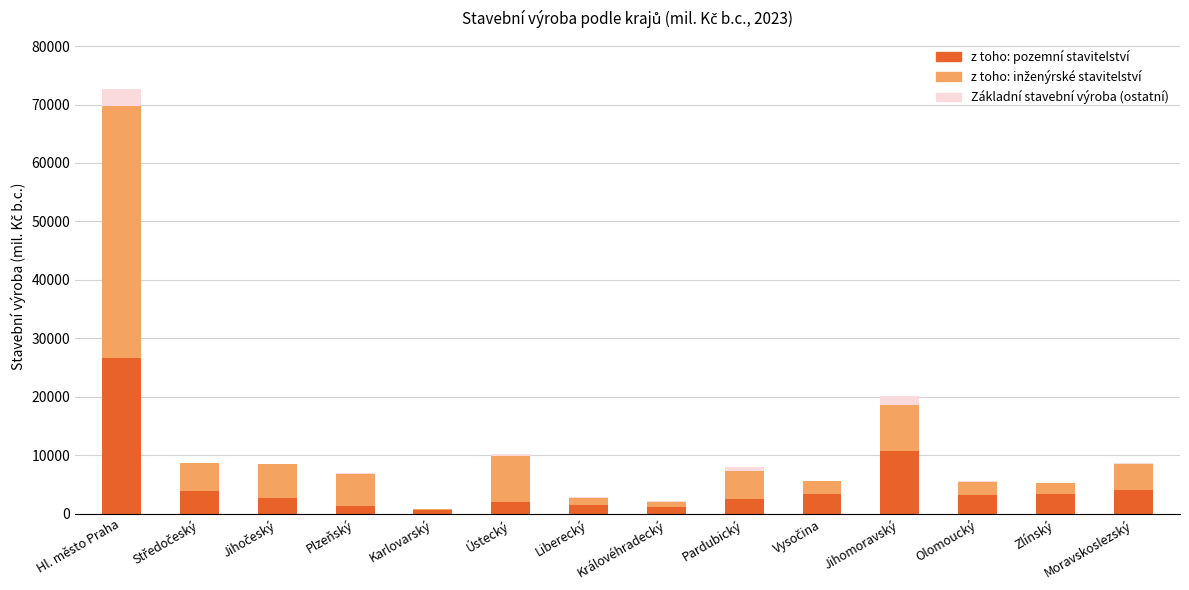

The value of z toho: pozemní stavitelství at Ústecký is 2075. True or false?

True